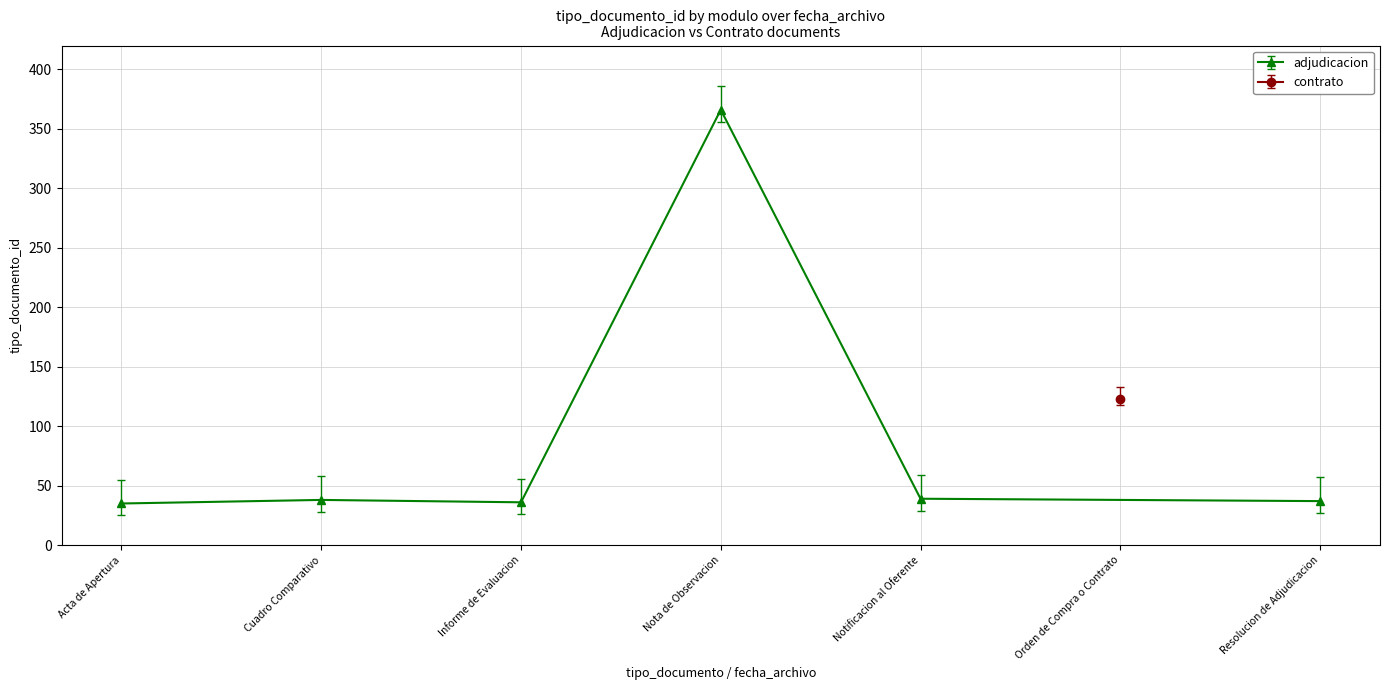

What is the lowest value of the adjudicacion series?

35